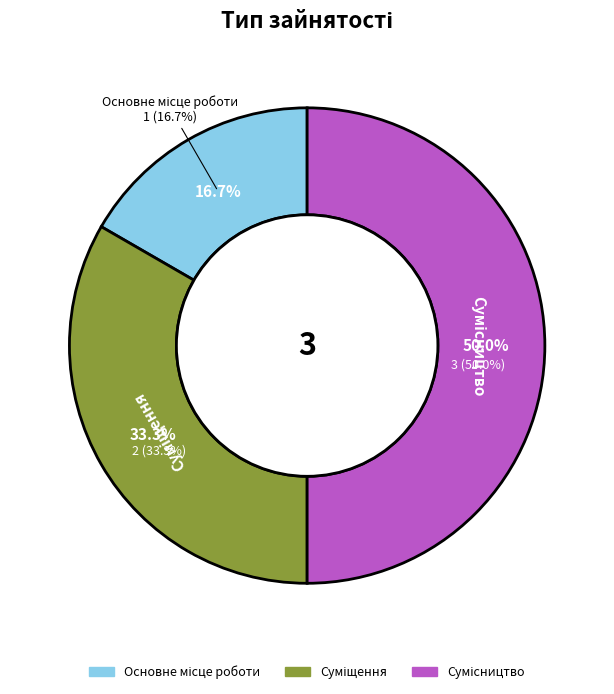

What is the total percentage of Сумісництво and Суміщення?

83.3%